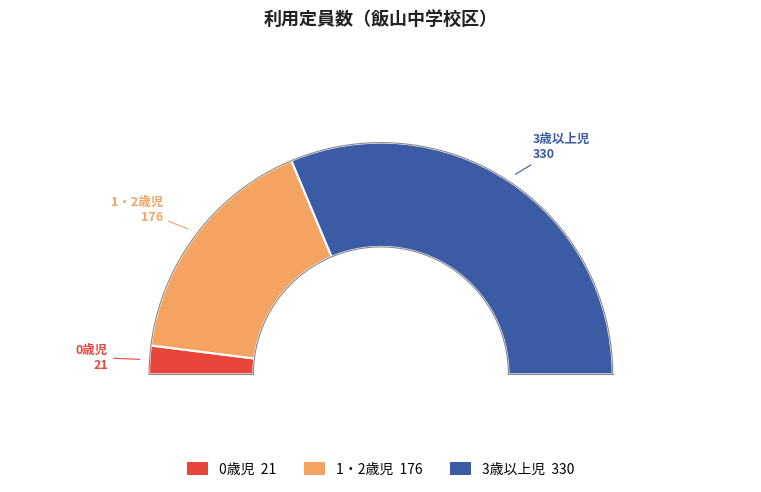

Is it true that 3歳以上児 is 77% of the pie?

False